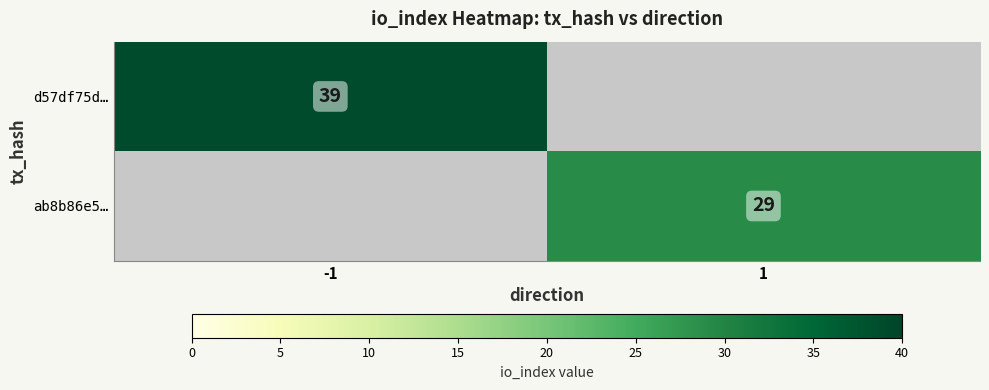

Is the value of d57df75d… at -1 greater than the value of ab8b86e5… at 1?

Yes